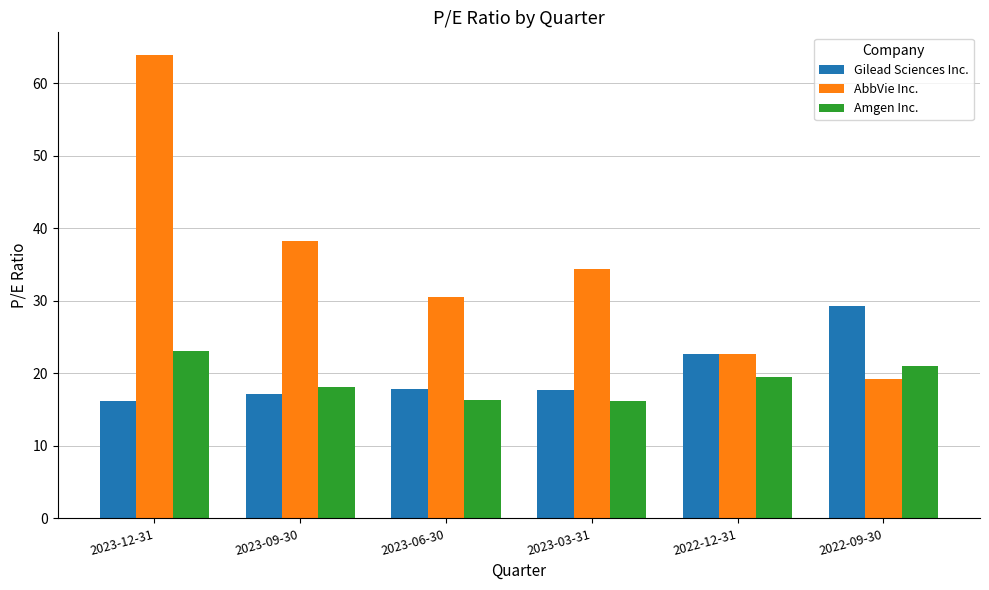

What is the difference between the maximum and minimum values in the Amgen Inc. series?

7.0